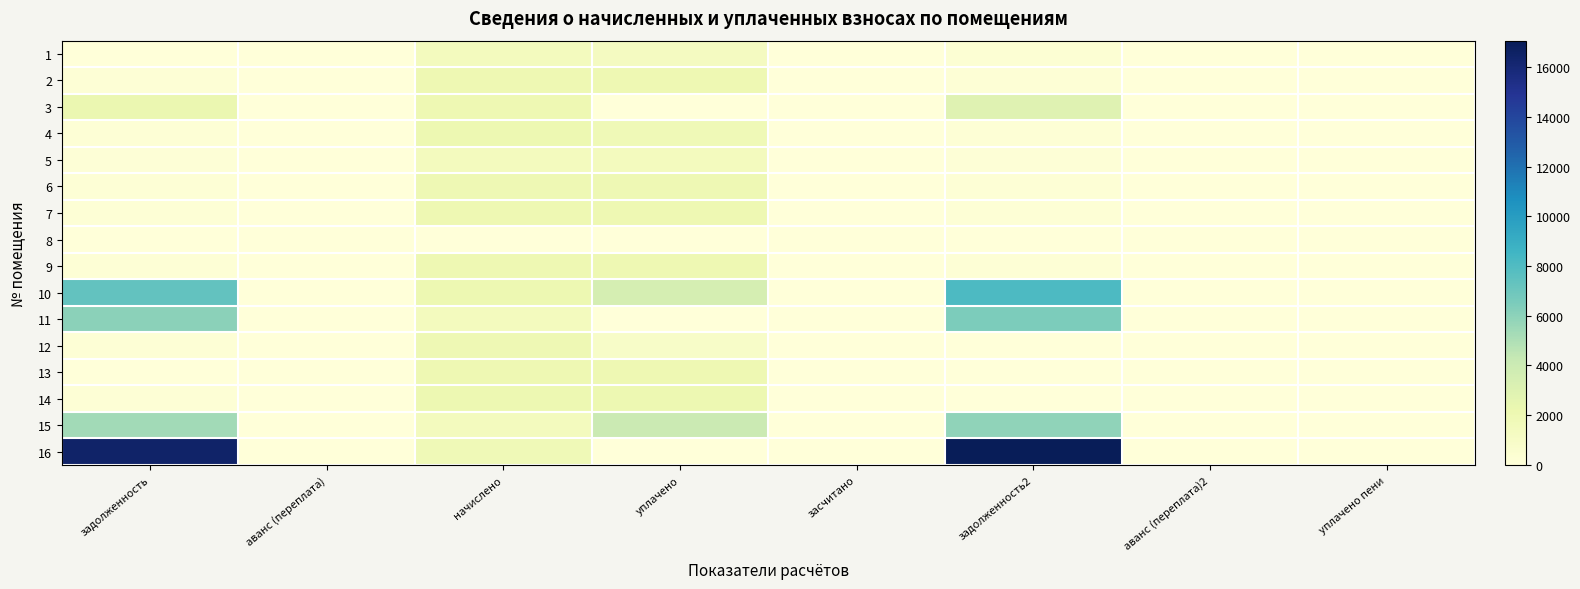

Between задолженность and начислено, which is larger?

начислено